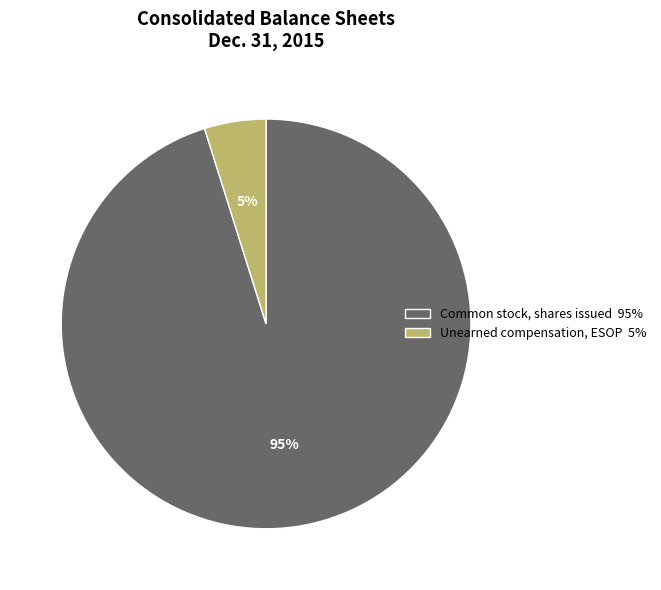

Which has a higher value, Unearned compensation, ESOP or Common stock, shares issued?

Common stock, shares issued